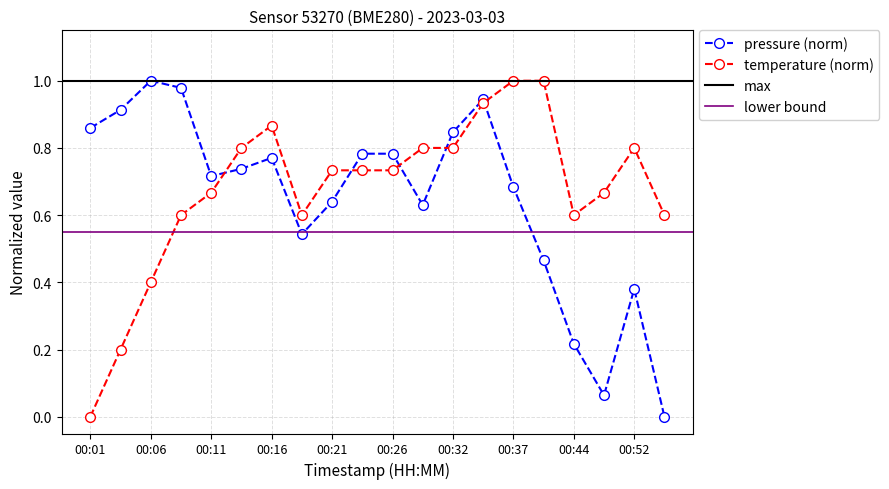

List the labels in order of pressure value, largest first.

00:06, 00:08, 00:34, 00:03, 00:01, 00:32, 00:24, 00:26, 00:16, 00:13, 00:11, 00:37, 00:21, 00:29, 00:19, 00:41, 00:52, 00:44, 00:49, 00:54